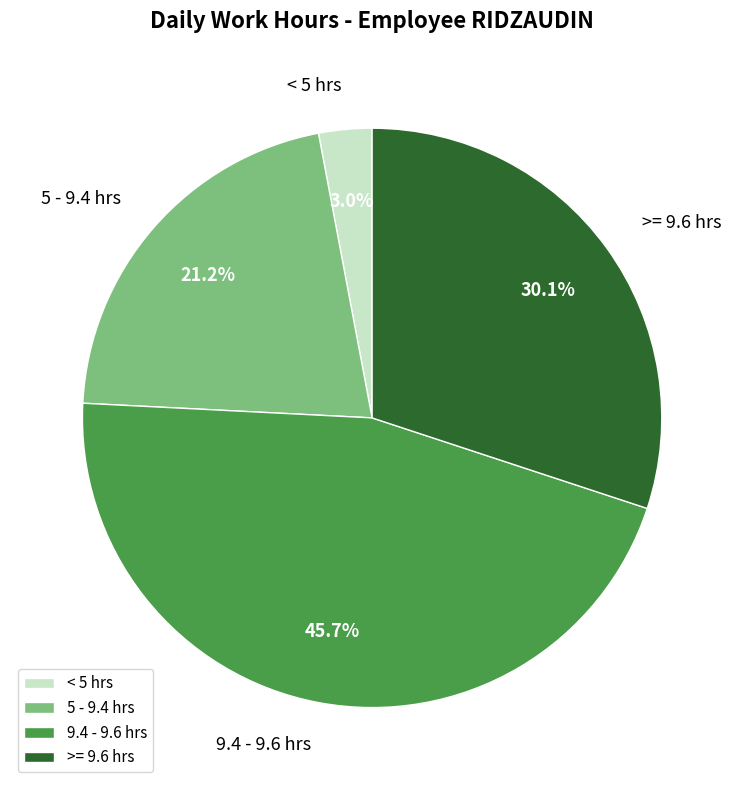

Does 5 - 9.4 hrs represent more than half of the total?

No